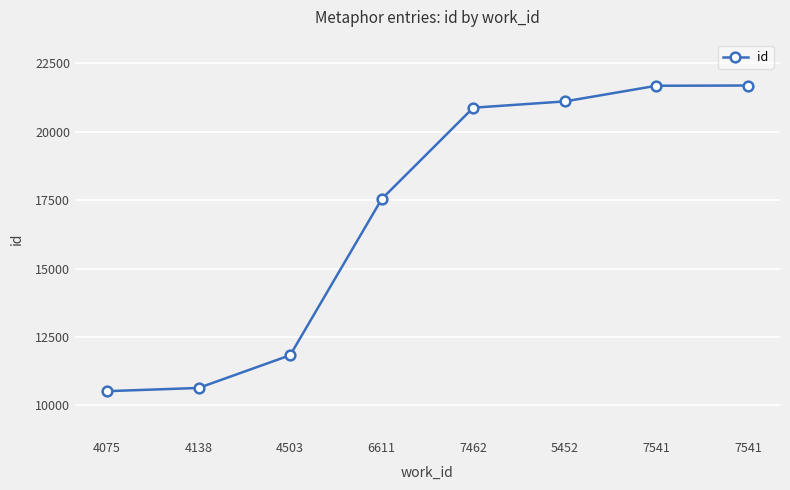

What is the label of the 3rd point from the left?

4503